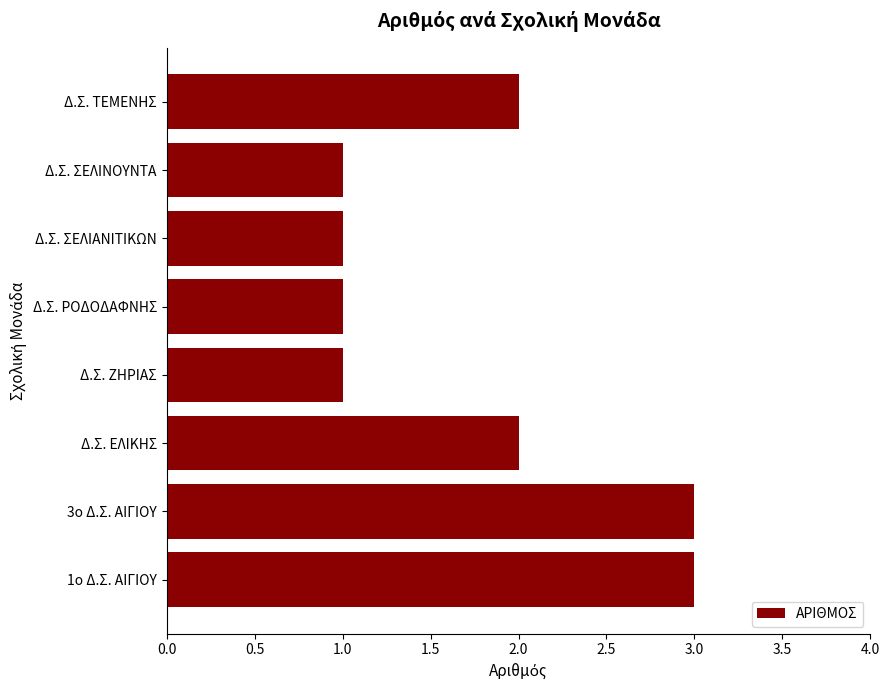

What is the ratio of the value at Δ.Σ. ΣΕΛΙΝΟΥΝΤΑ to the value at Δ.Σ. ΤΕΜΕΝΗΣ?

0.5